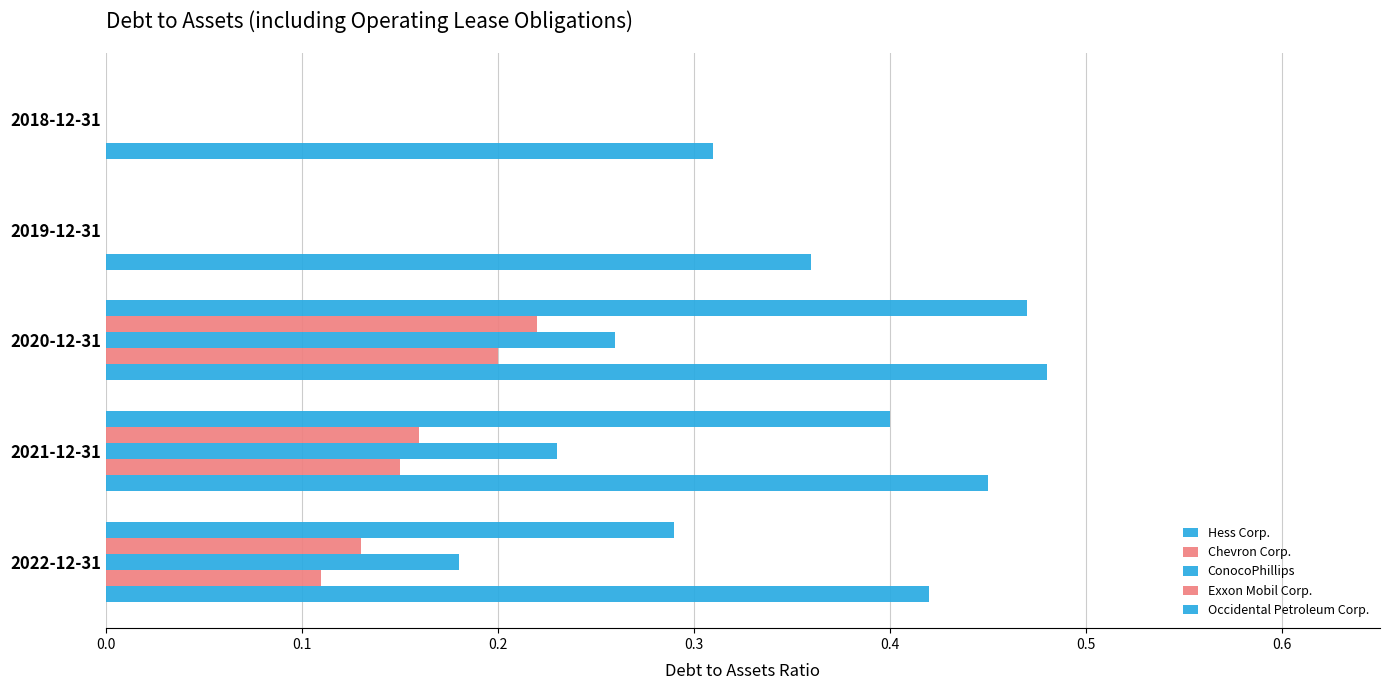

Reading left to right, extract all data points from this chart.

Hess Corp.: 0.4	0.5	0.5	0.4	0.3
Chevron Corp.: 0.1	0.1	0.2	0.0	0.0
ConocoPhillips: 0.2	0.2	0.3	0.0	0.0
Exxon Mobil Corp.: 0.1	0.2	0.2	0.0	0.0
Occidental Petroleum Corp.: 0.3	0.4	0.5	0.0	0.0